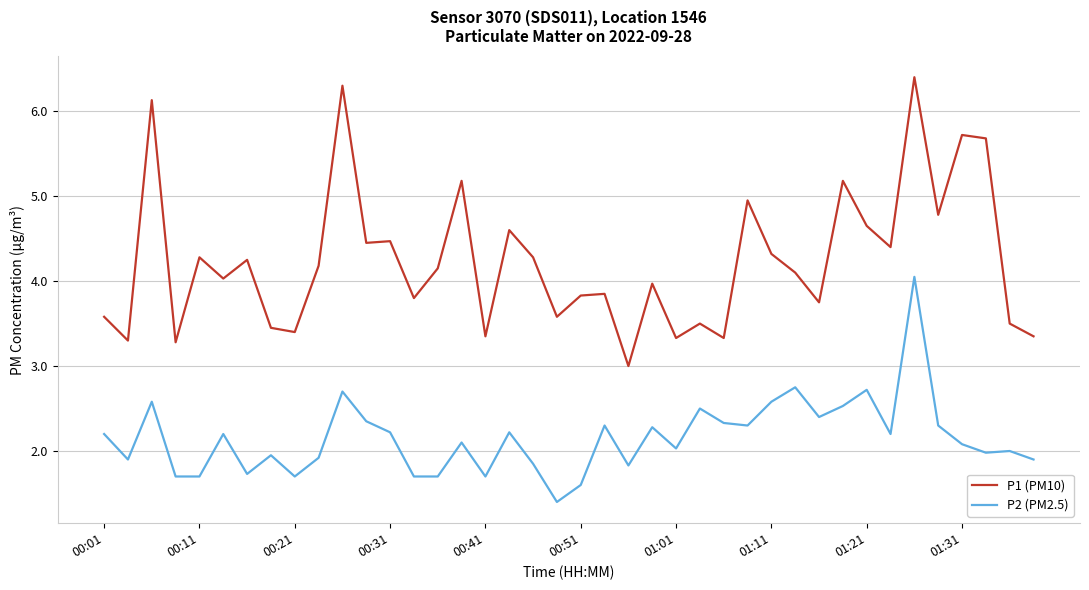

True or false: P2 (PM2.5) and P1 (PM10) cross at least once.

False